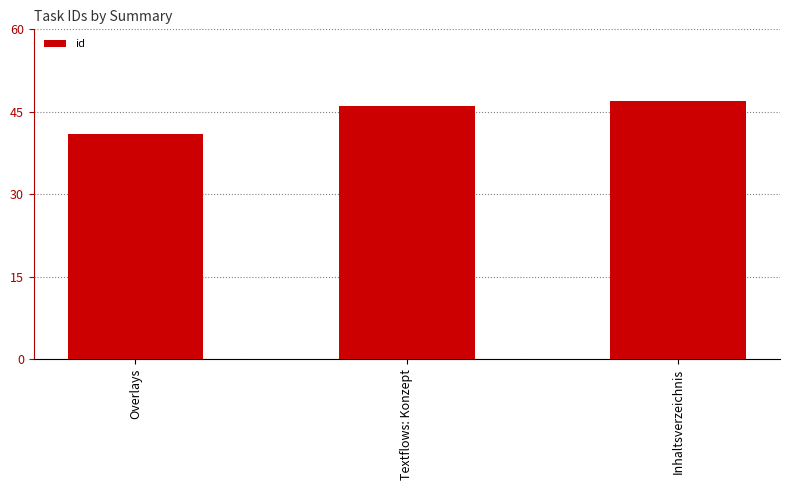

What is the change in value from Overlays to Inhaltsverzeichnis?

+6